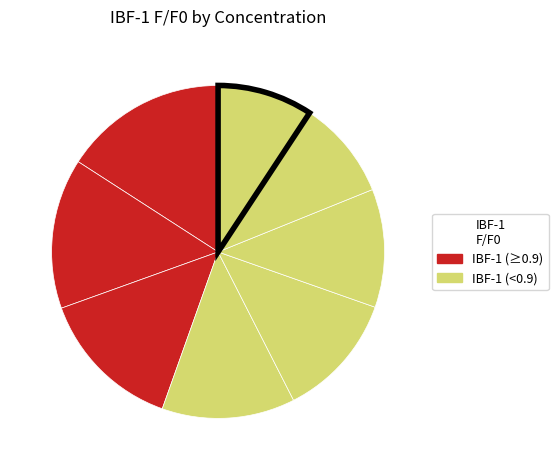

Count the number of slices in the pie.

8